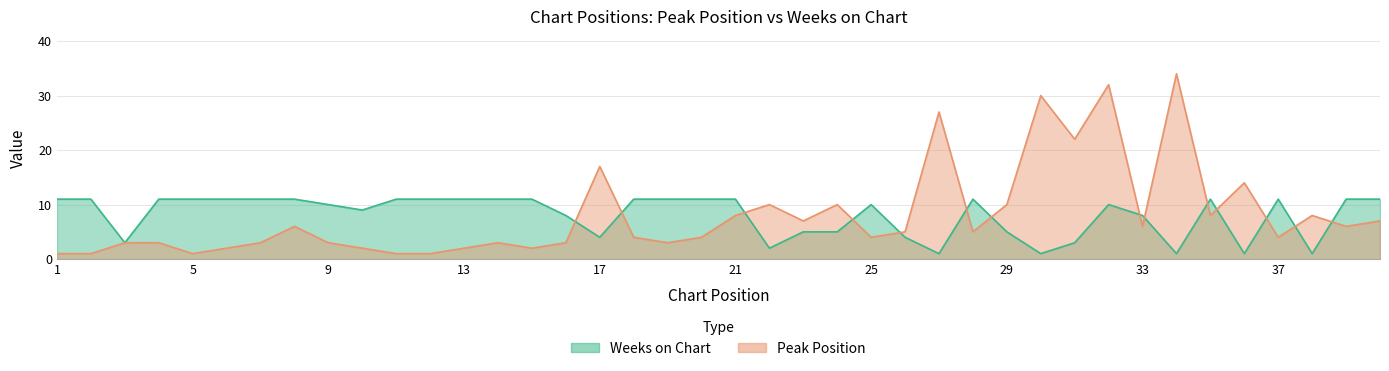

Reading right to left, what are all the values shown in this chart?

Peak Position: 7	6	8	4	14	8	34	6	32	22	30	10	5	27	5	4	10	7	10	8	4	3	4	17	3	2	3	2	1	1	2	3	6	3	2	1	3	3	1	1
Weeks on Chart: 11	11	1	11	1	11	1	8	10	3	1	5	11	1	4	10	5	5	2	11	11	11	11	4	8	11	11	11	11	11	9	10	11	11	11	11	11	3	11	11